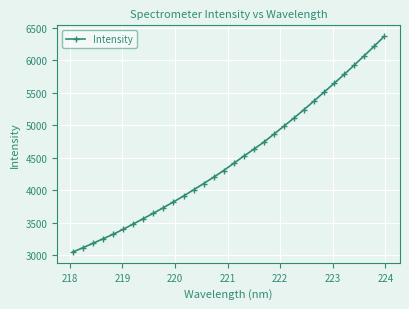

How many lines are shown in the chart?

1